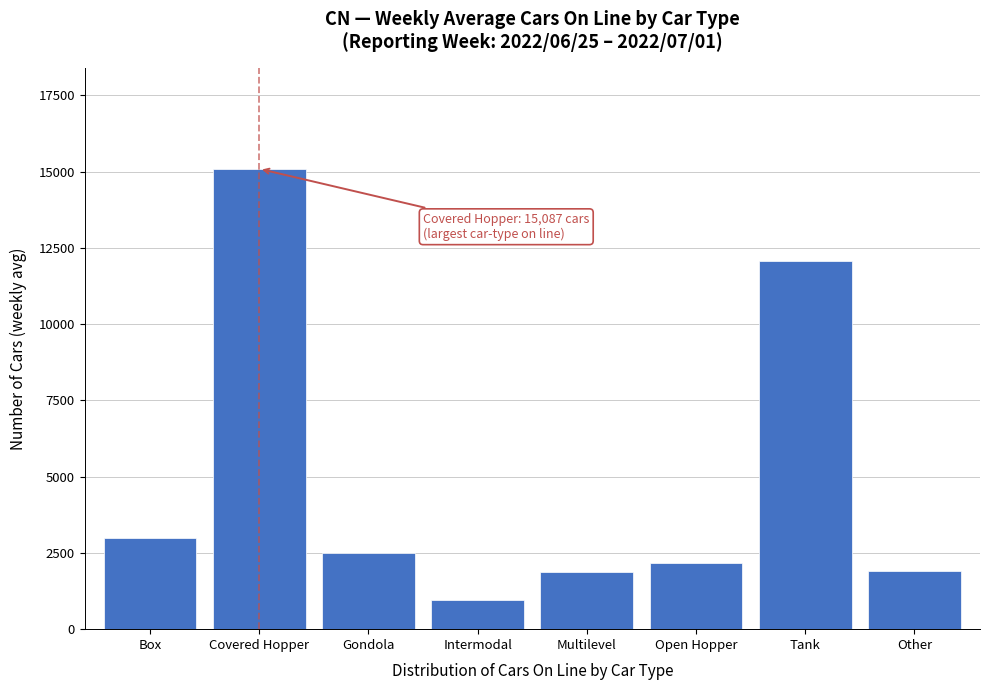

What is the approximate value at Multilevel?

1888.0